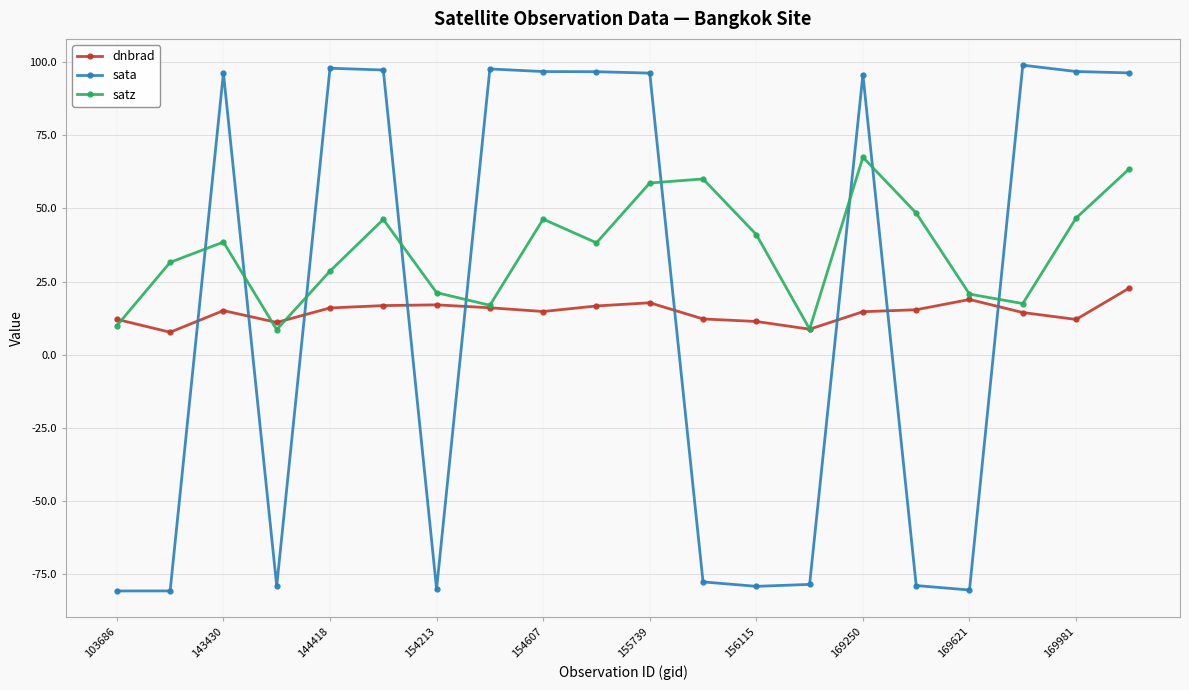

At how many categories does at least one series exceed 77?

11